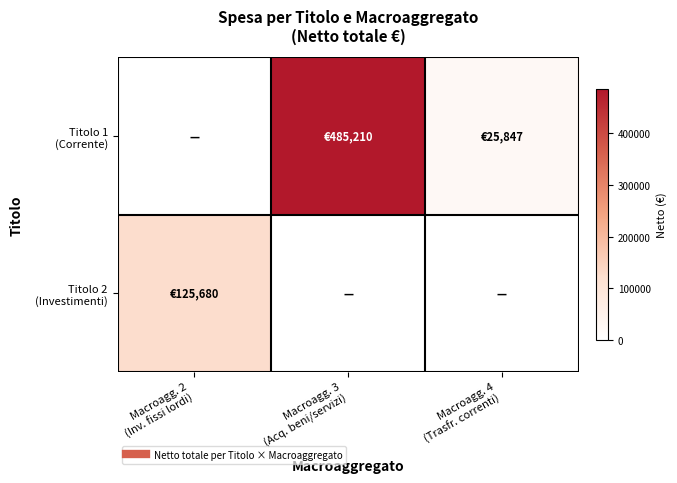

Which series has the largest range (max minus min)?

Titolo 1 (Corrente)